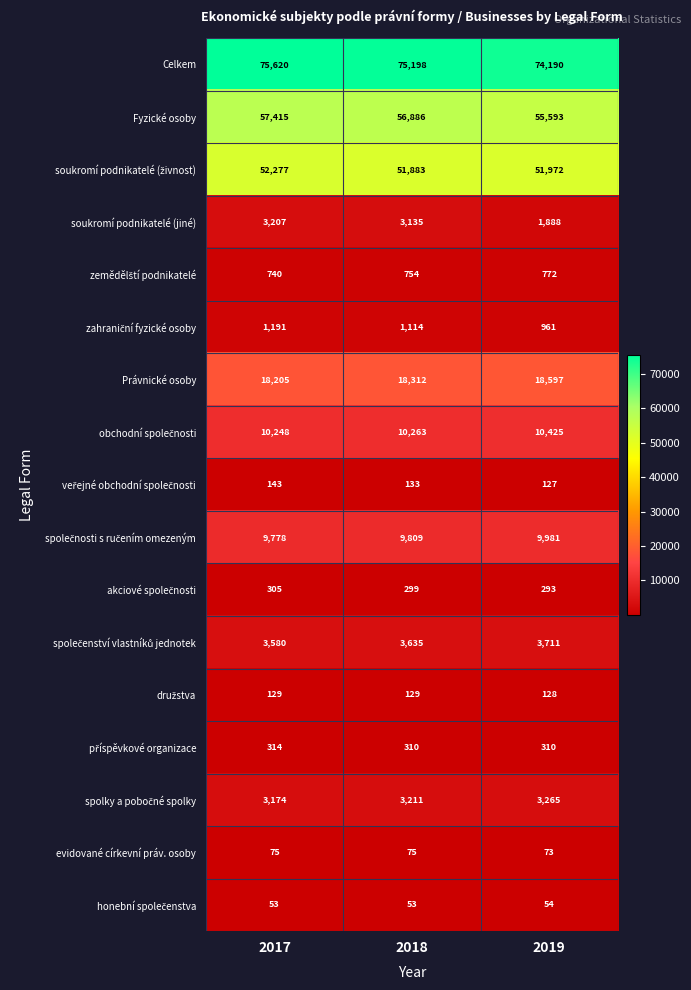

The Právnické osoby series shows 18205 at 2017. True or false?

True